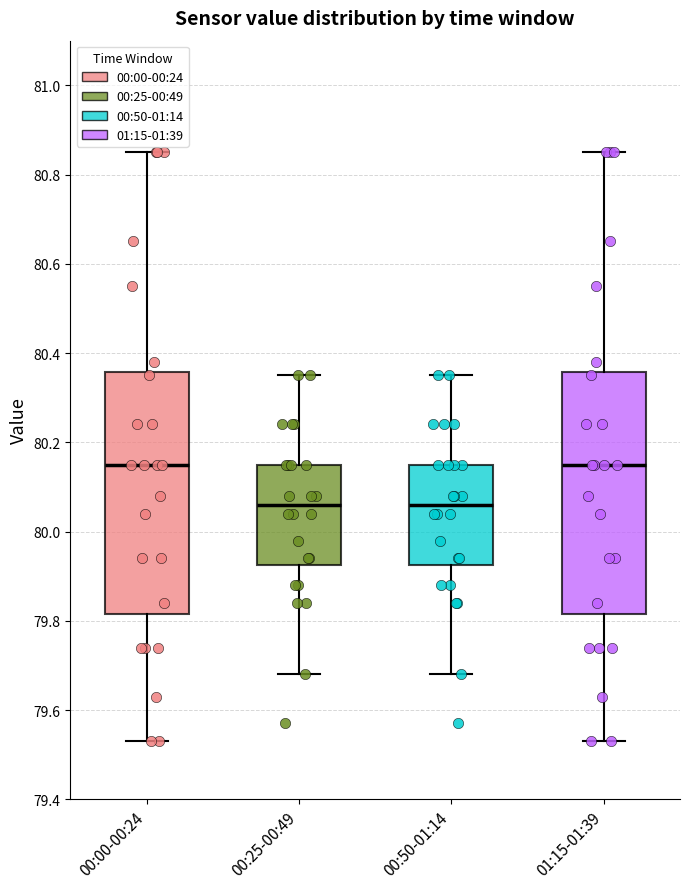

Where is the upper edge of the box for 00:25-00:49 on the y-axis? The values are not printed on the chart, so give them approximately, as read against the axis.

80.16